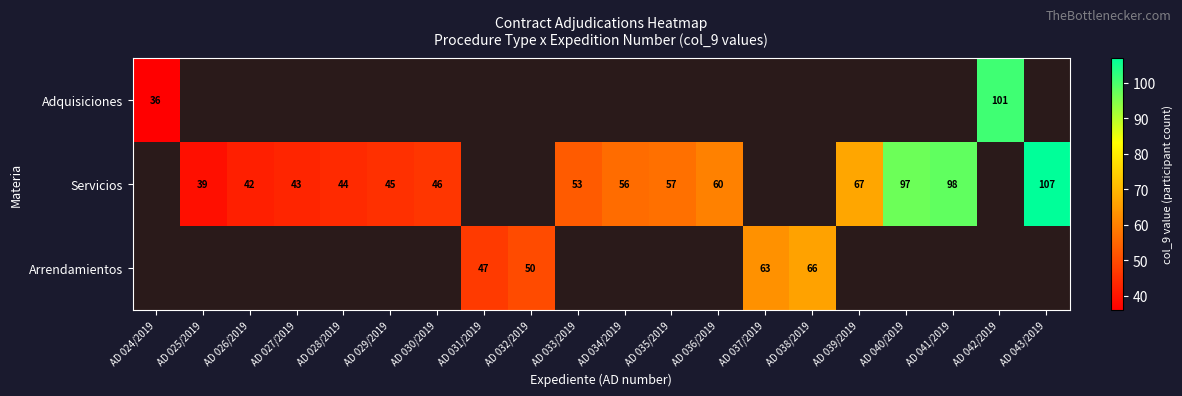

At which category does the chart reach its minimum across all series?

AD 024/2019